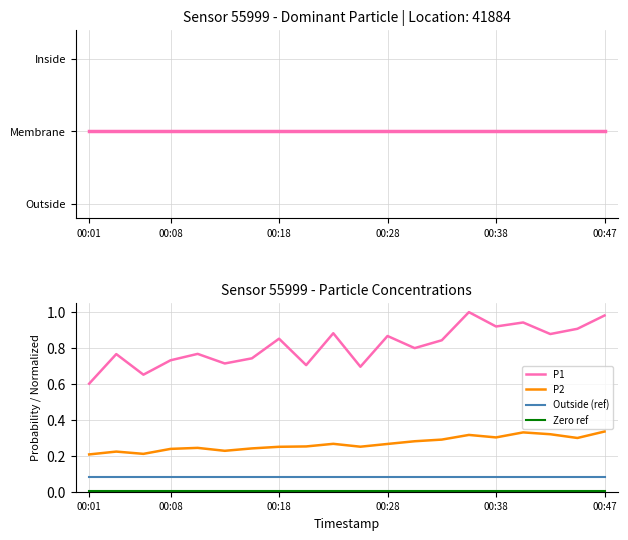

How many distinct data groups are displayed?

5